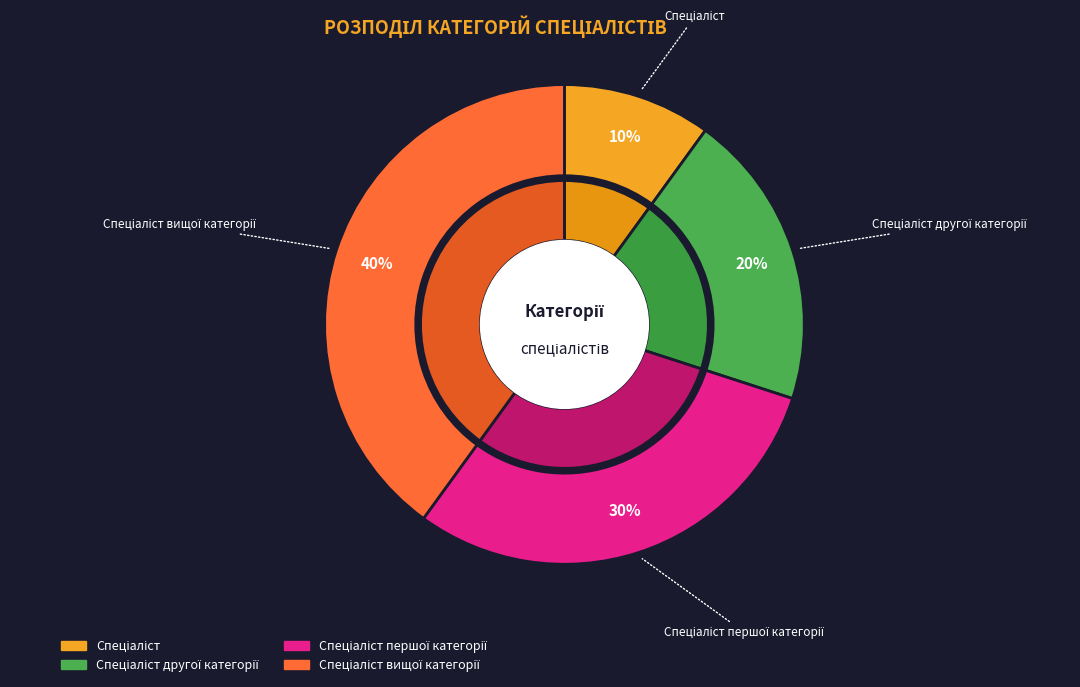

To the nearest percent, what is the average slice percentage?

25%